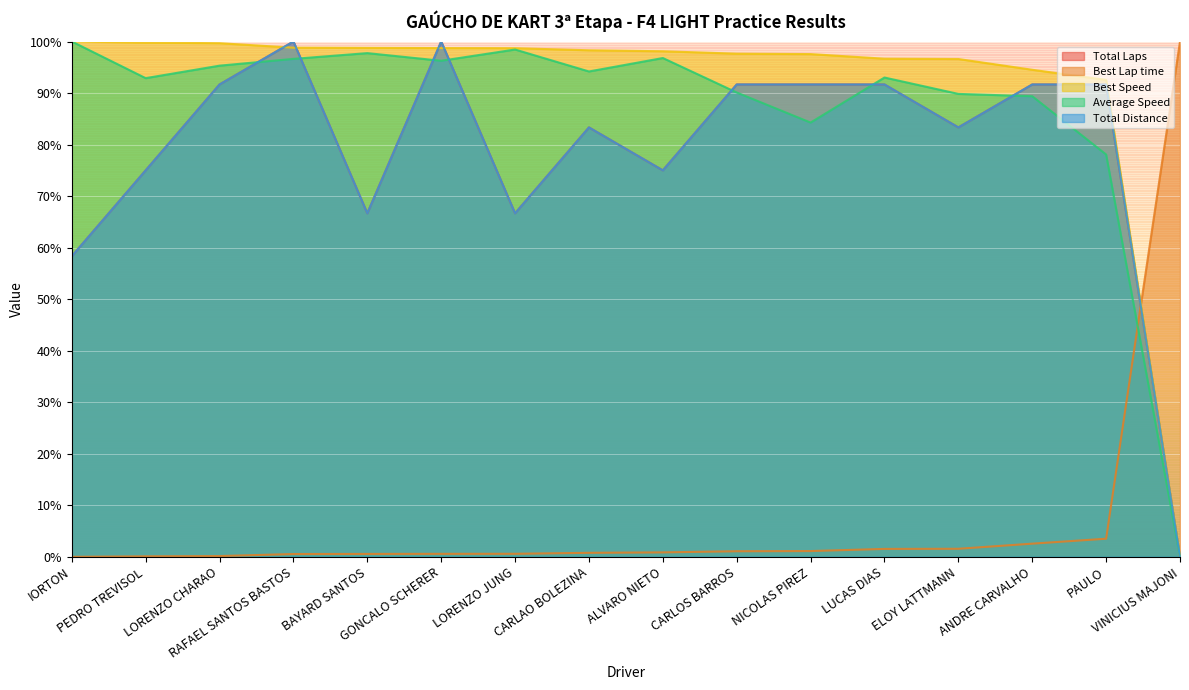

Does the chart display data point markers on the line(s)?

No